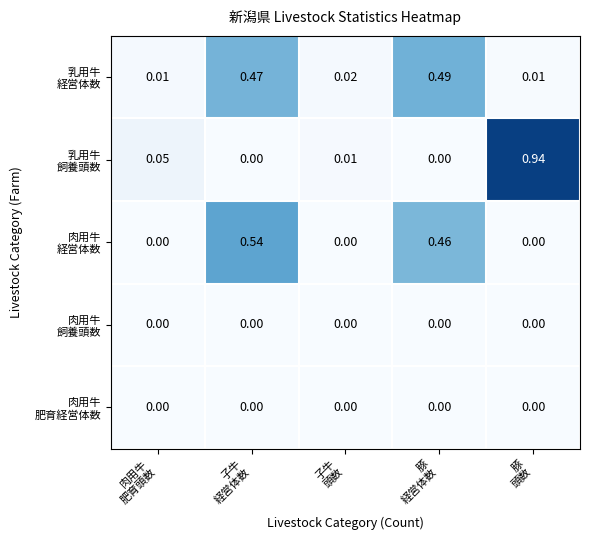

At how many categories does at least one series exceed 0?

5